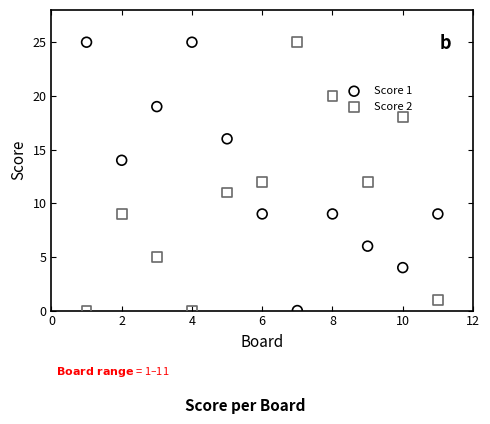

Across all data points, what is the range of Y values (max minus min)?

25